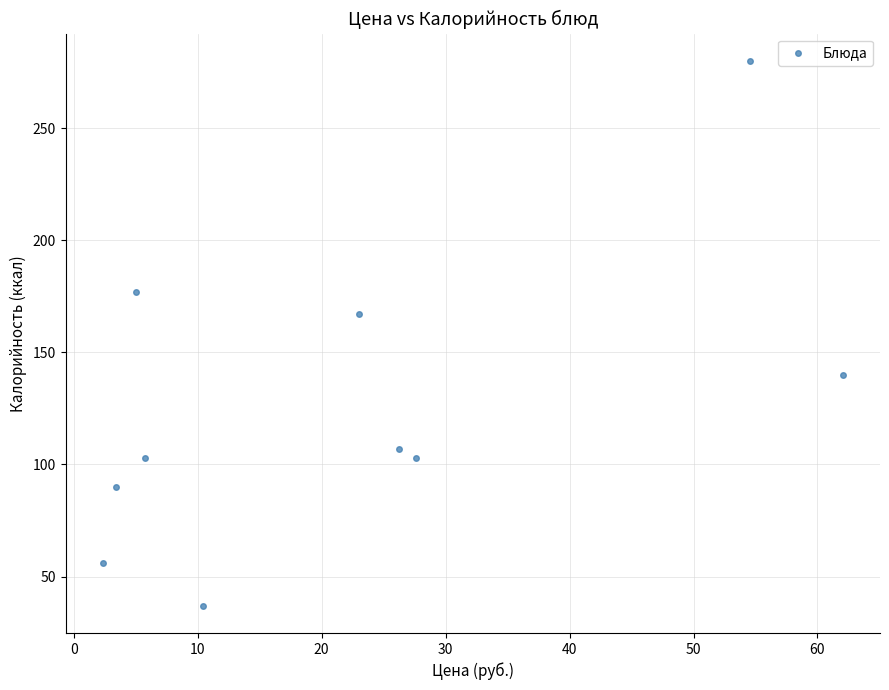

What is the average Y value?

126